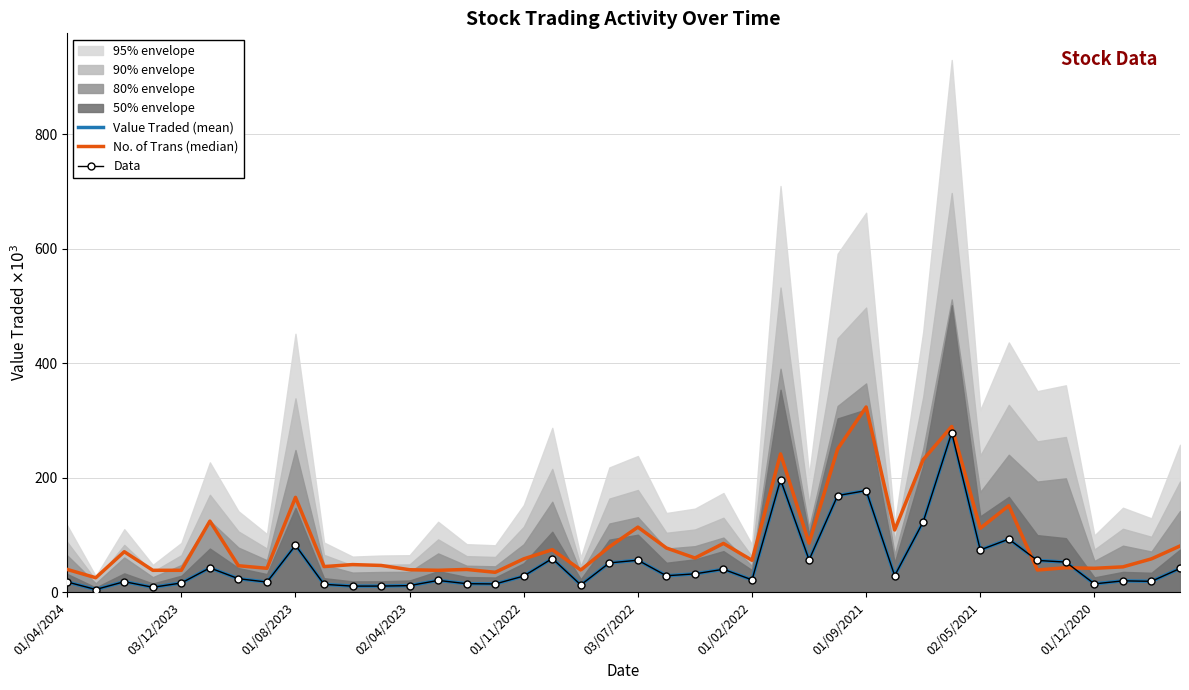

The value of No. of Trans (median) at 02/04/2023 is 10.7. True or false?

False